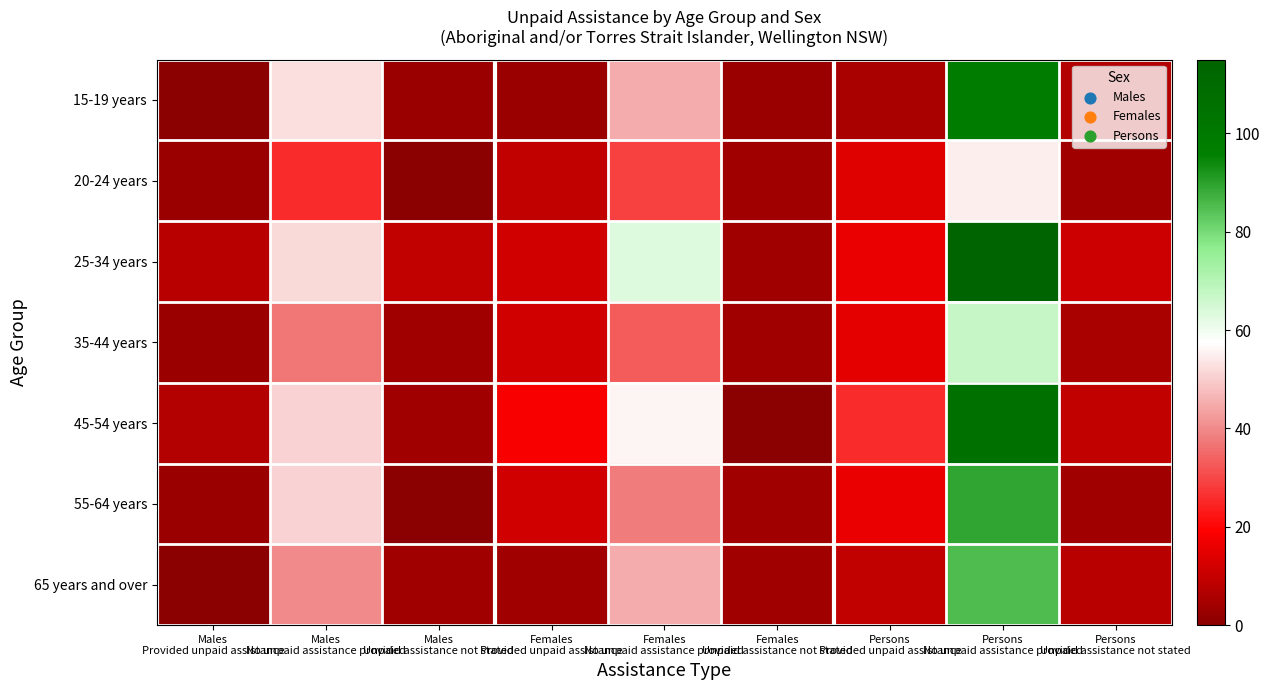

At which category is the sum across all series the highest?

Persons
No unpaid assistance provided